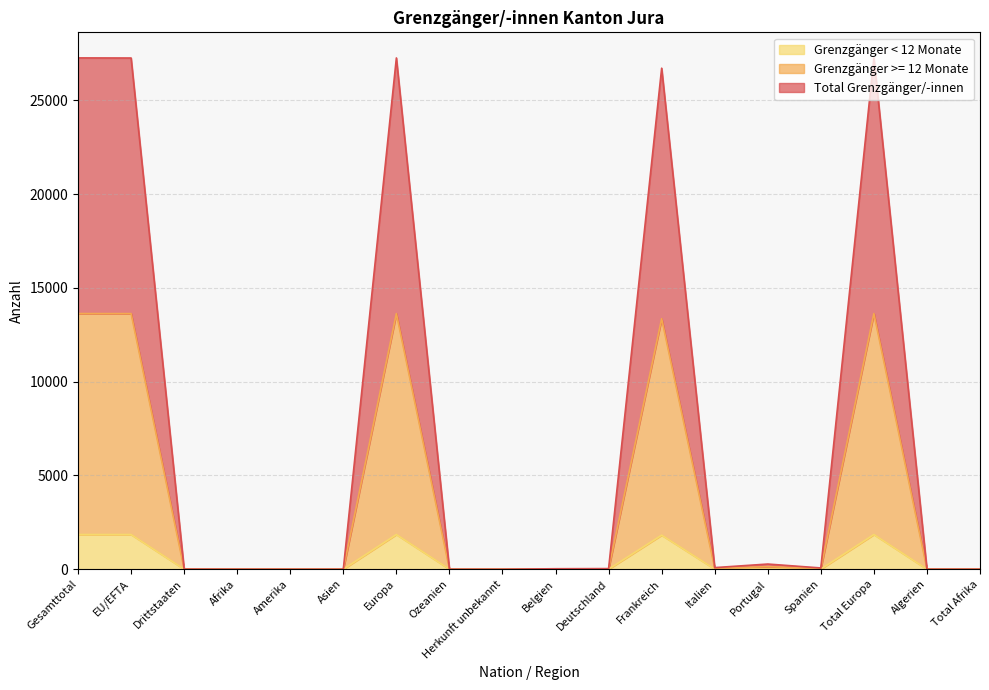

The Grenzgänger < 12 Monate series shows 1 at Belgien. True or false?

True